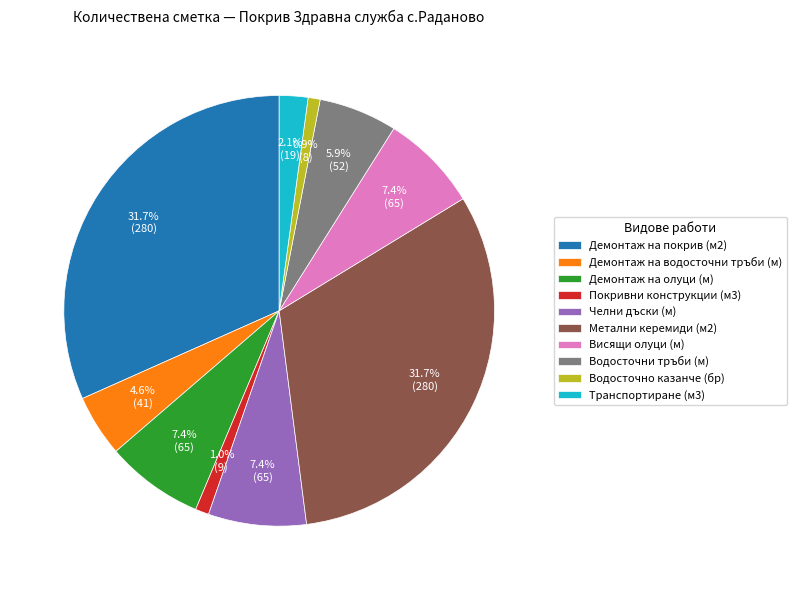

Combined, do Покривни конструкции (м3) and Демонтаж на водосточни тръби (м) account for over 50%?

No